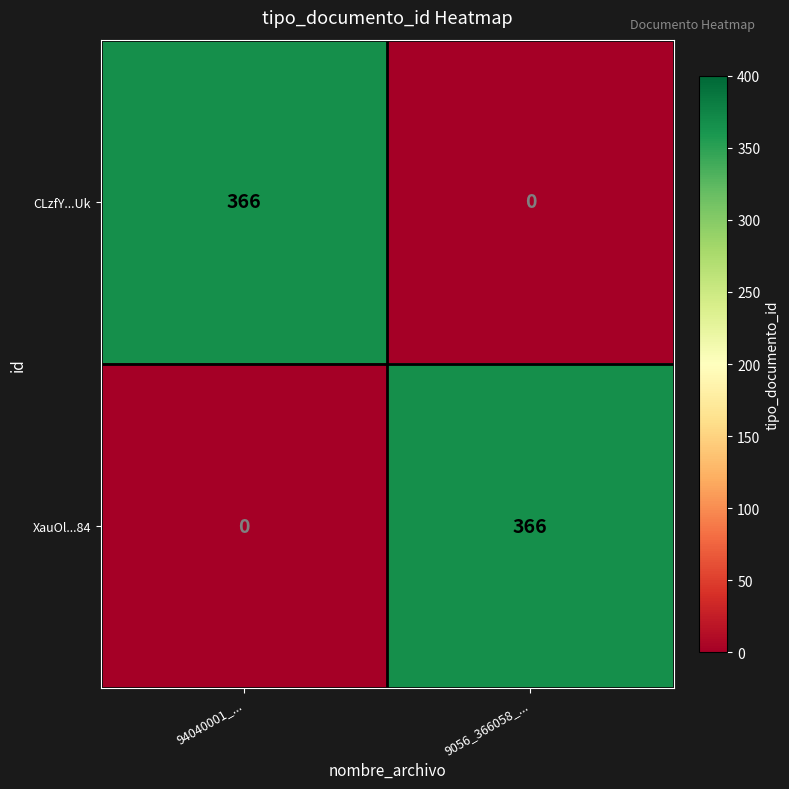

What is the total value across all series at 94040001_...?

366